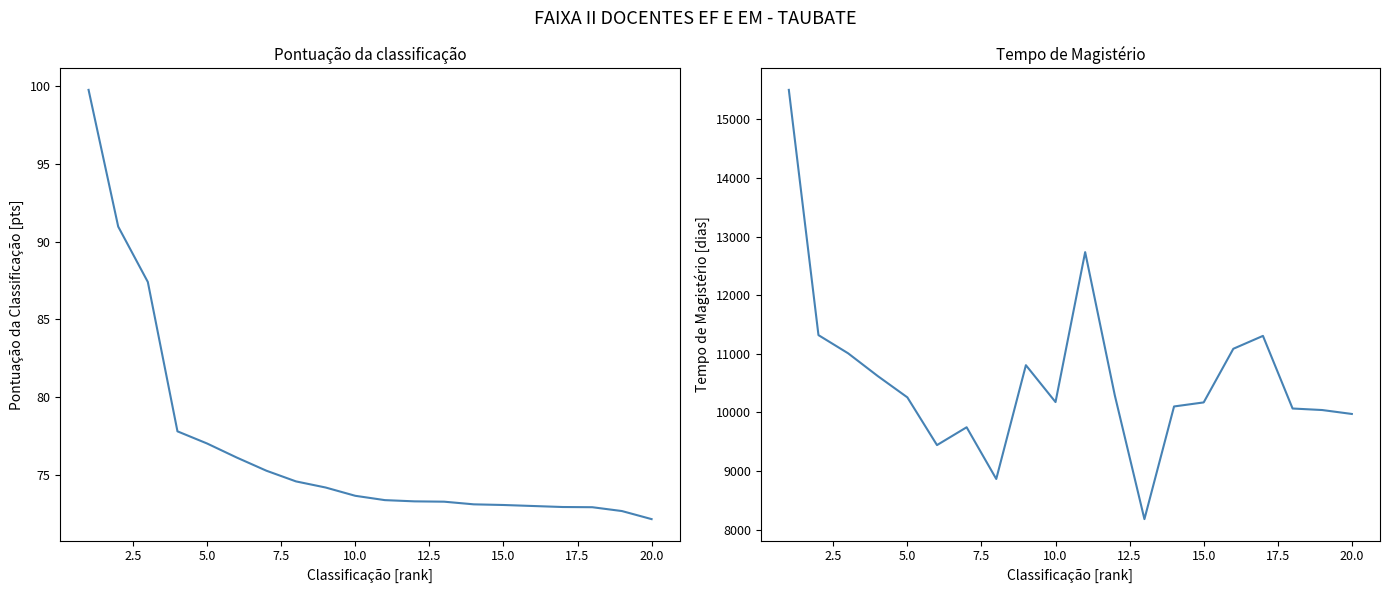

Reading right to left, transcribe all the data shown in this chart.

Pontuação da classificação: 72.1	72.7	72.9	72.9	73.0	73.0	73.1	73.3	73.3	73.4	73.6	74.2	74.6	75.3	76.1	77.0	77.8	87.4	91.0	99.8
Tempo de Magistério: 9974.0	10041.0	10067.0	11306.0	11086.0	10171.0	10102.0	8180.0	10293.0	12735.0	10177.0	10806.0	8865.0	9747.0	9443.0	10257.0	10621.0	11009.0	11319.0	15503.0